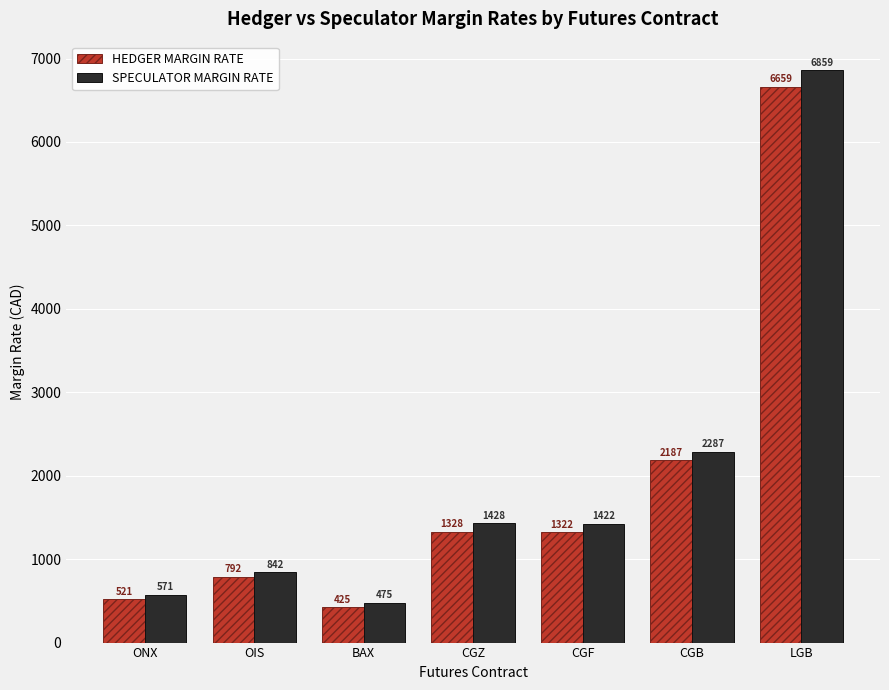

The SPECULATOR MARGIN RATE series shows 6859 at LGB. True or false?

True